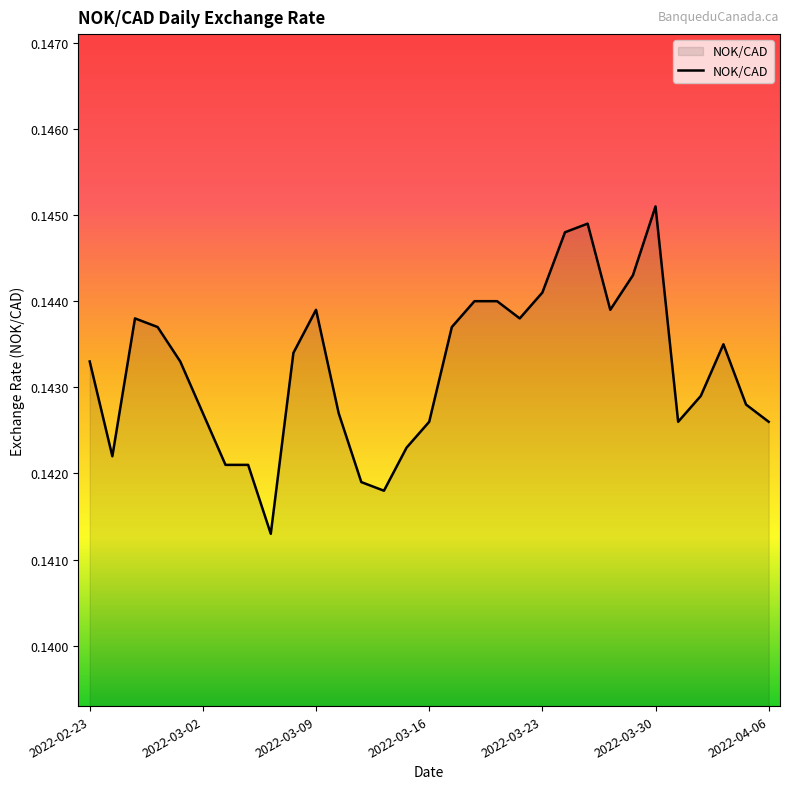

The chart shows a value of 0.0 at 2022-03-23. True or false?

False